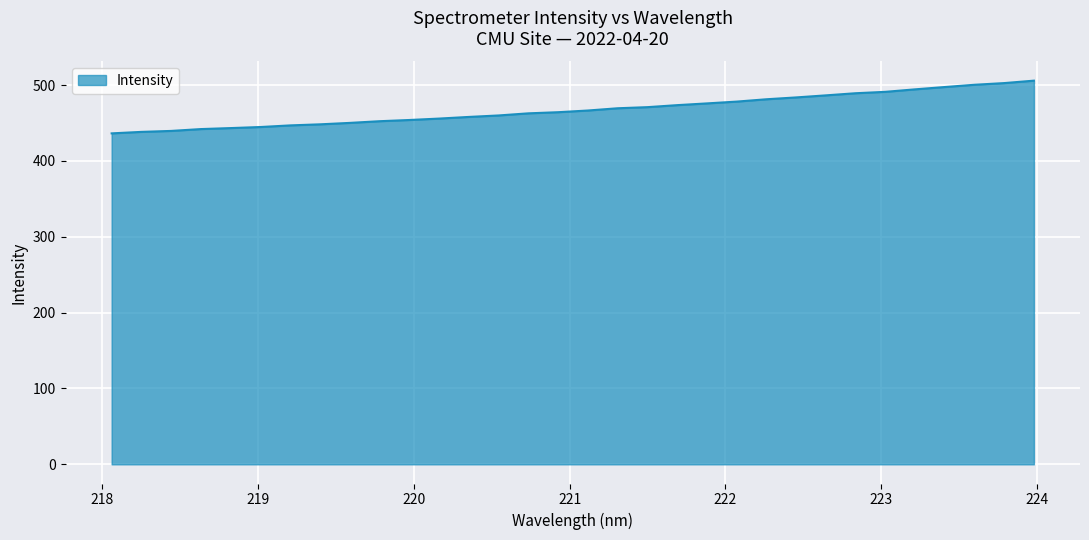

How many series are shown in this chart?

1